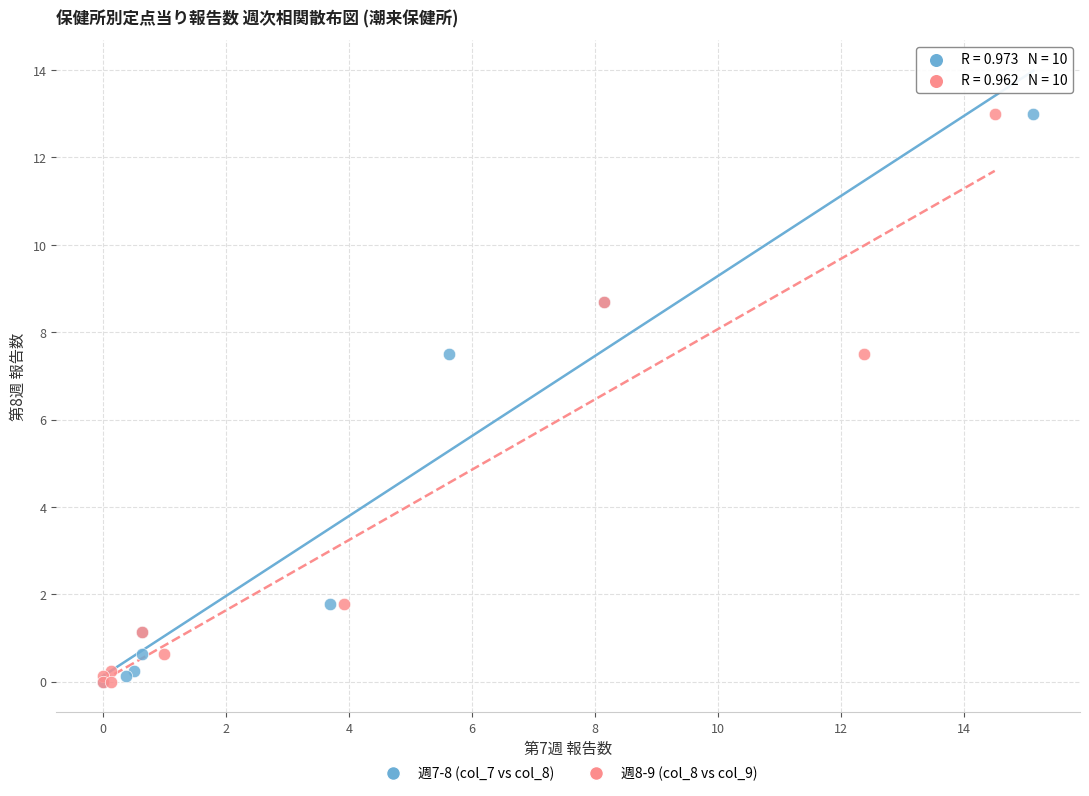

What are all the series names shown in the legend?

週7-8 (col_7 vs col_8), 週8-9 (col_8 vs col_9)